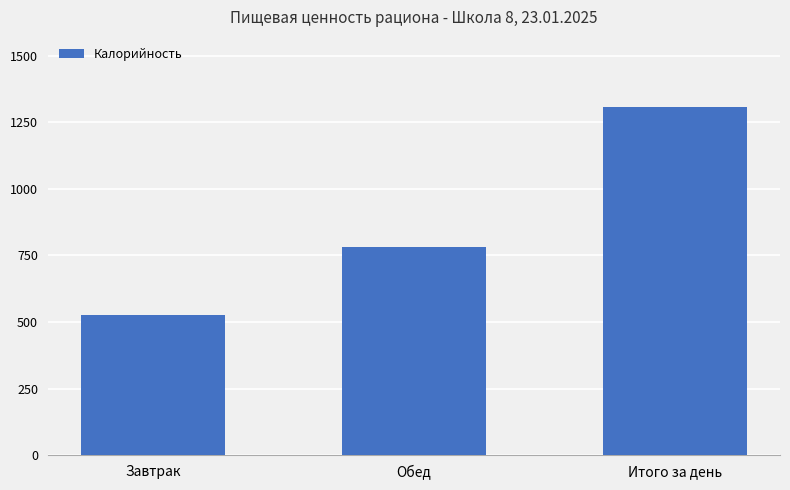

Rank the categories by value from lowest to highest.

Завтрак, Обед, Итого за день